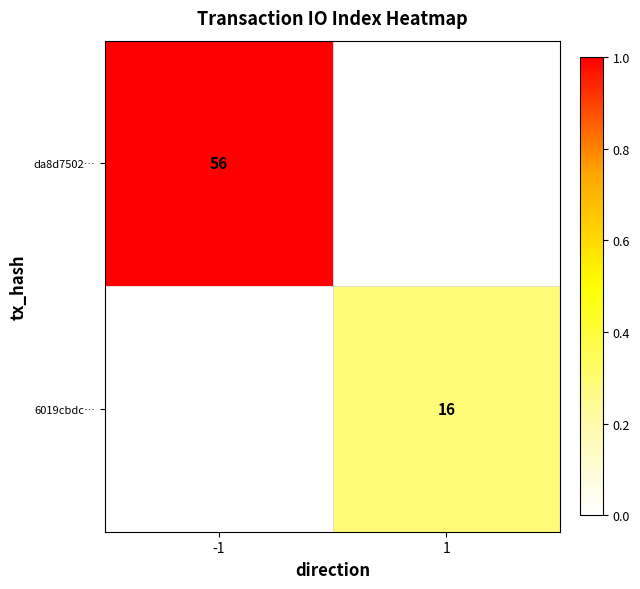

The 6019cbdc… series shows 25 at 1. True or false?

False